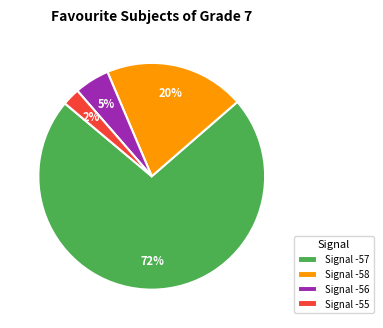

Is it true that Signal -56 is 5% of the pie?

True